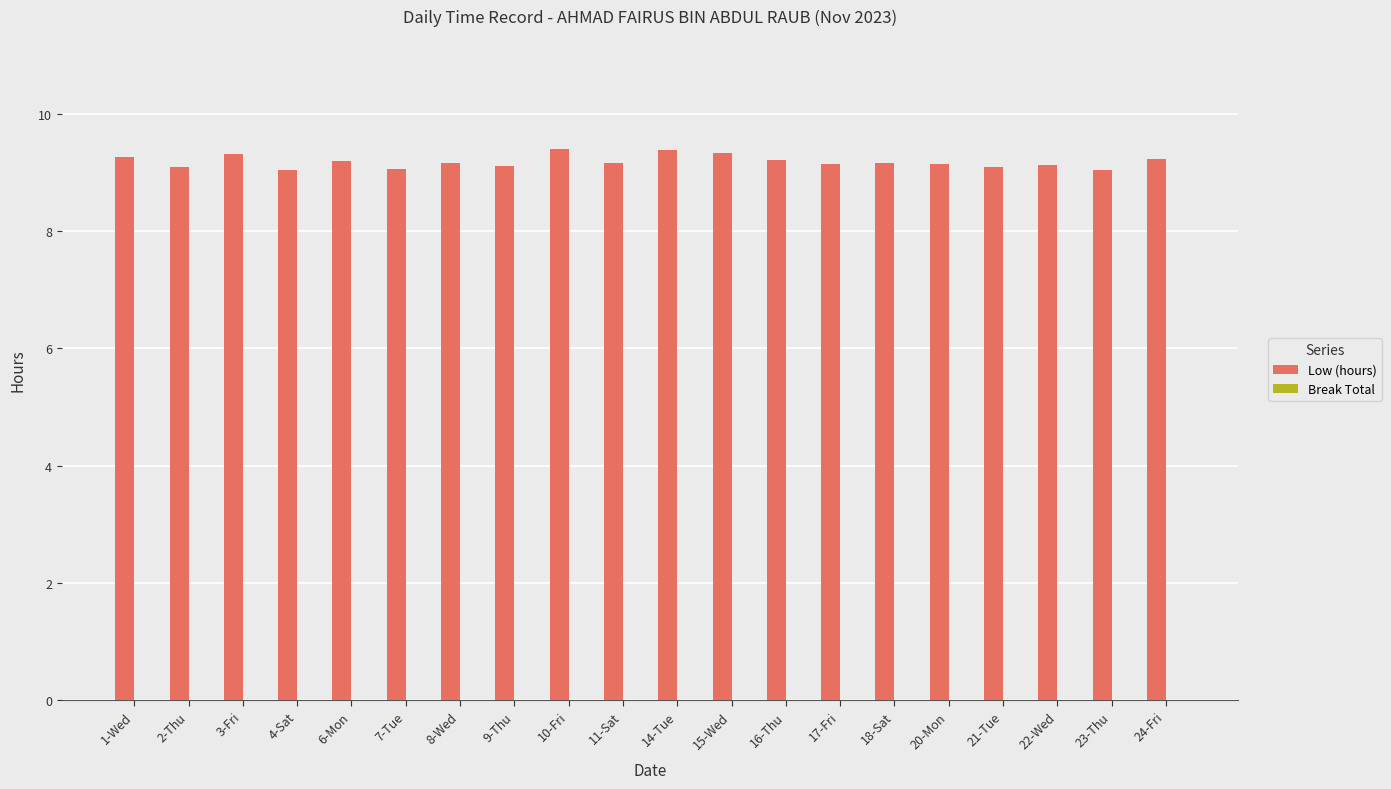

True or false: the data shows 12.4 at 24-Fri.

False